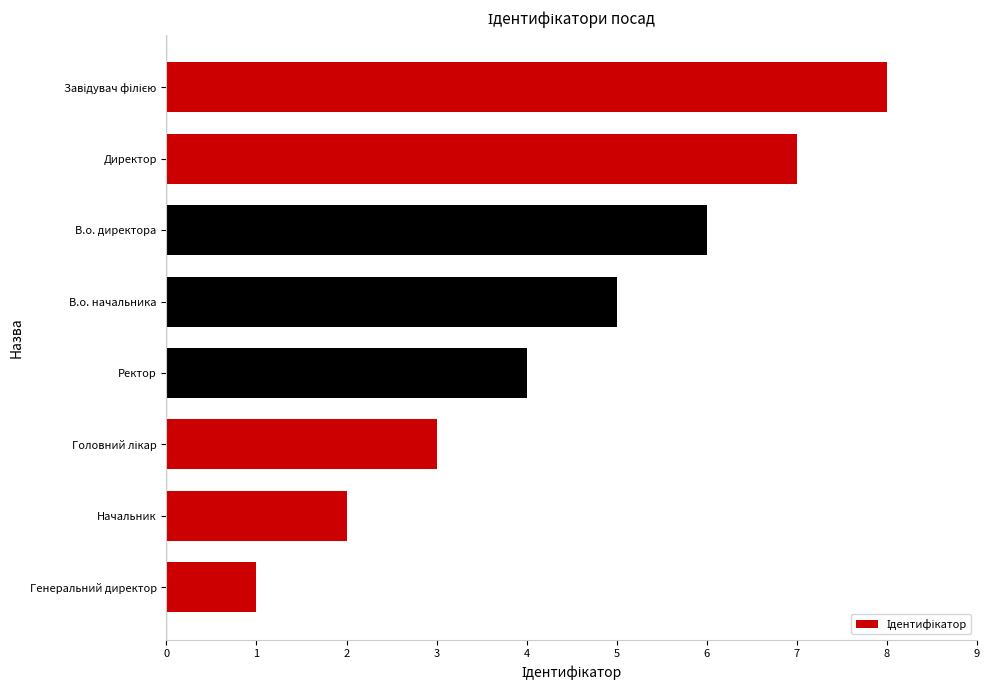

Read the value at В.о. начальника.

5